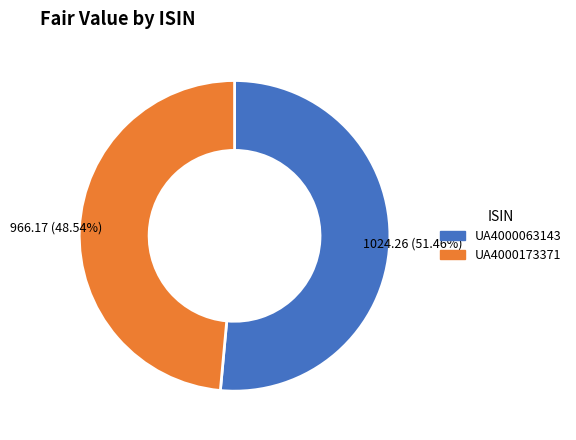

To the nearest percent, what percentage of the pie is UA4000173371?

49%